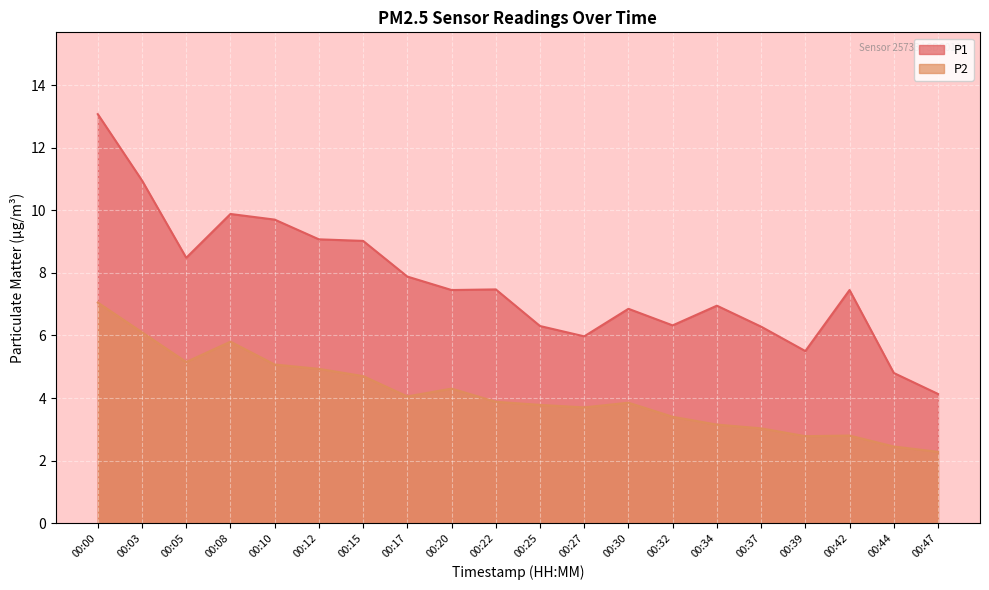

At which label does P1 reach its minimum?

00:47